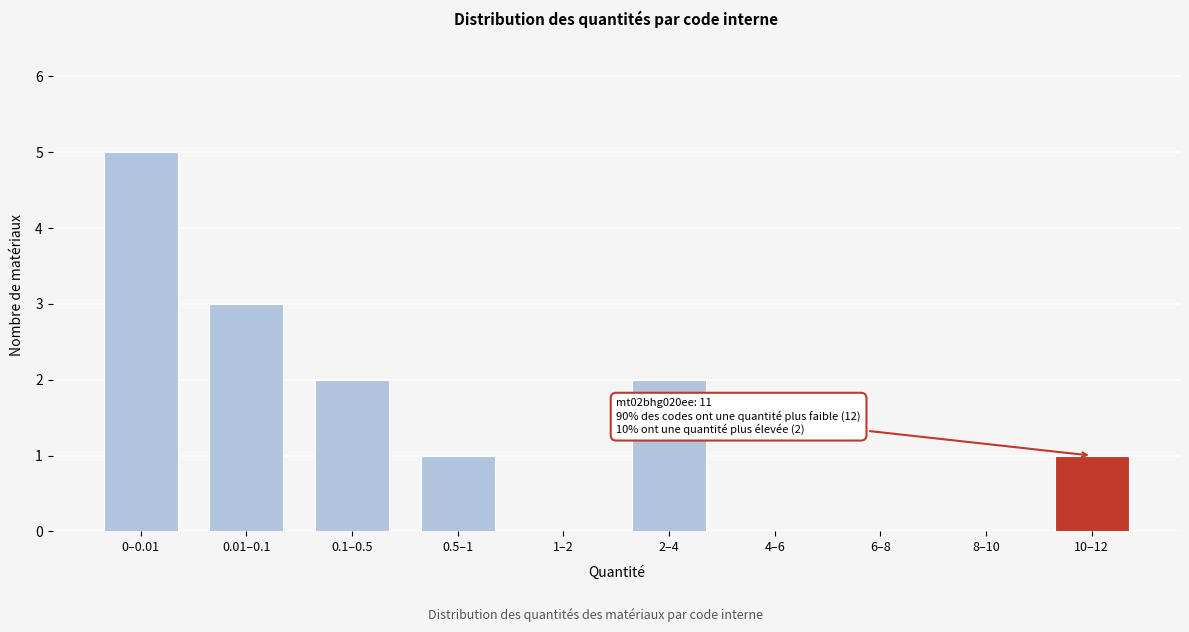

Reading left to right, transcribe all the data shown in this chart.

0–0.01=5	0.01–0.1=3	0.1–0.5=2	0.5–1=1	1–2=0	2–4=2	4–6=0	6–8=0	8–10=0	10–12=1